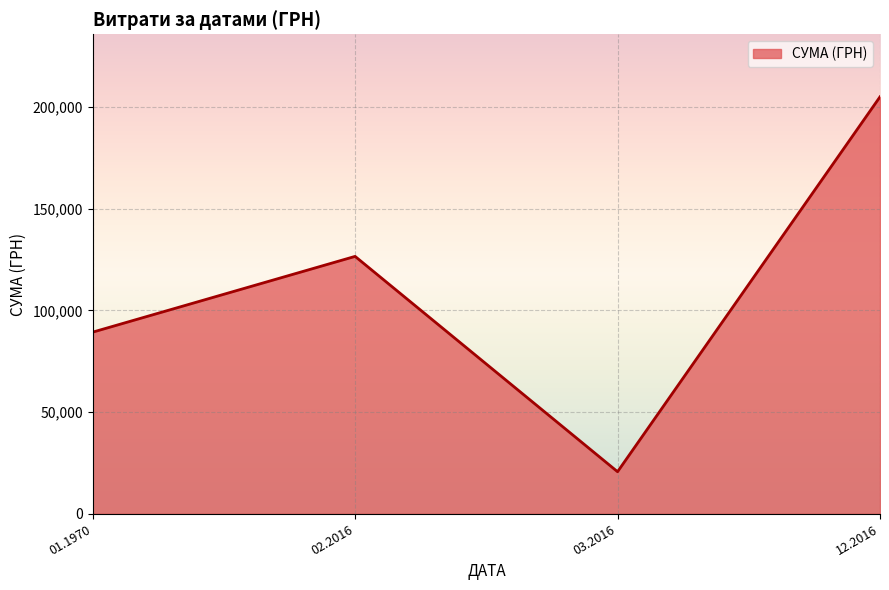

What is the average value?

110413.3